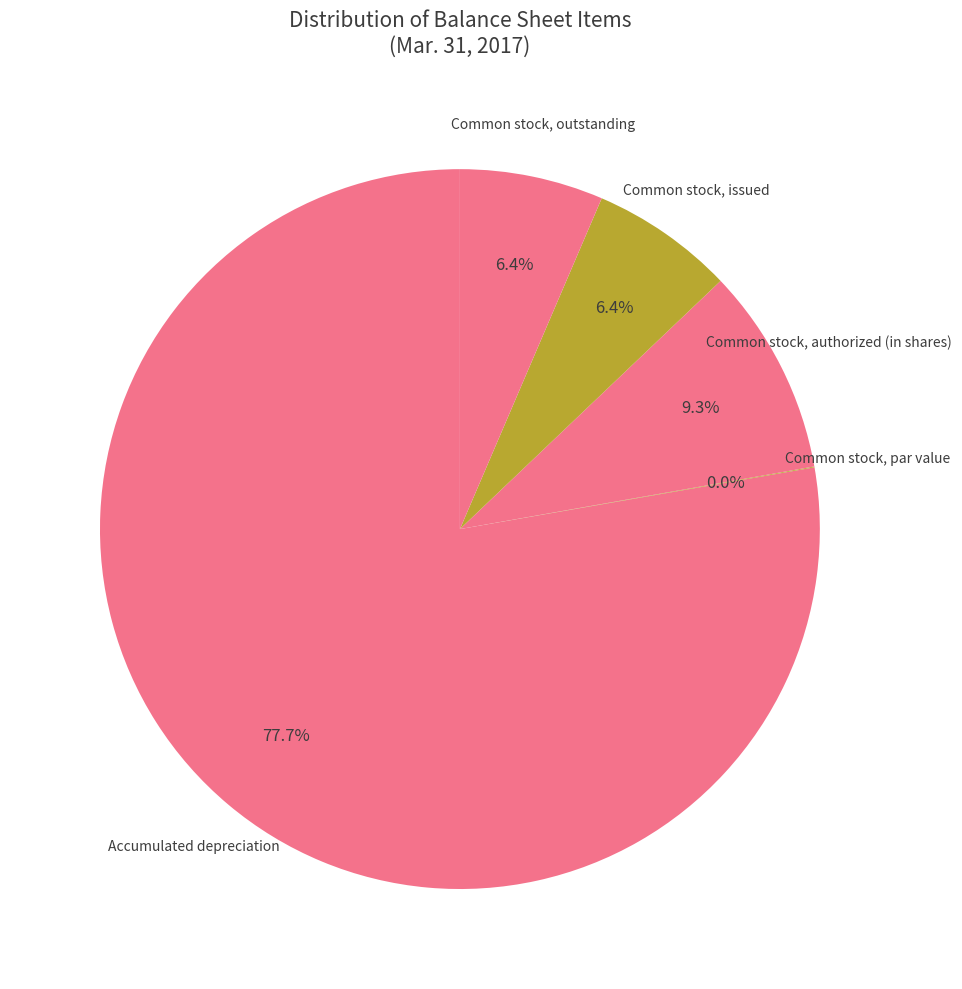

Which slice is the smallest?

Common stock, par value